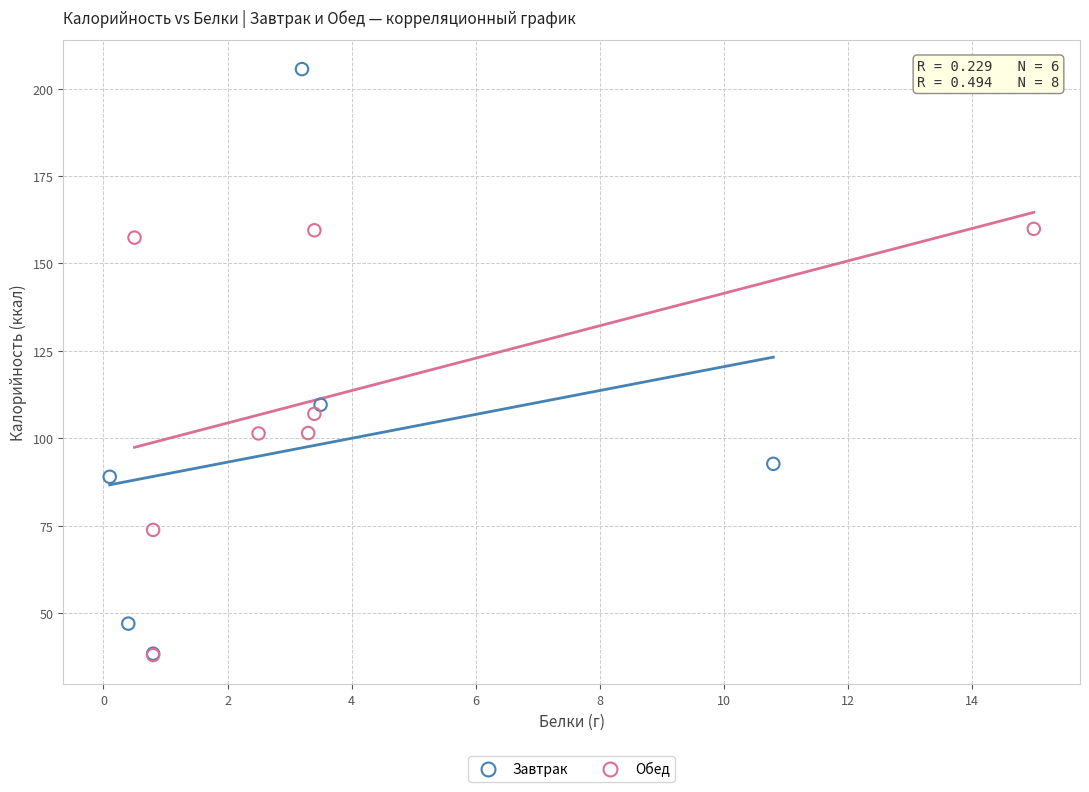

Which series reaches the maximum Y coordinate?

Завтрак